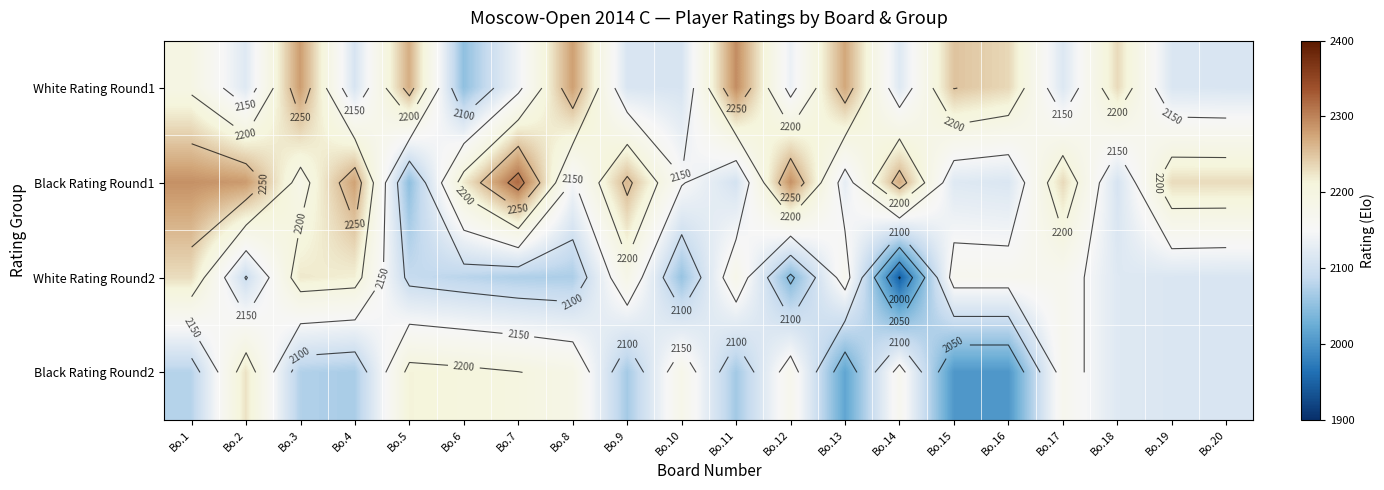

Which series has the largest range (max minus min)?

White Rating Round2